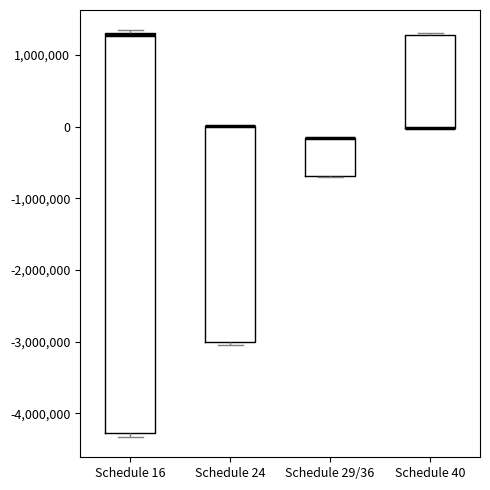

Reading left to right, read every box against the y-axis: the position of its median line, the range the box covers, and the ends of its whiskers. The values are not printed on the chart, so give them approximately, as read against the axis.

Schedule 16: median 1300000, box -4300000 to 1300000, whiskers -4300000 (just below the box's lower edge) to 1300000 (just above the box's upper edge)
Schedule 24: median 0 (drawn on the box's upper edge), box -3000000 to 0, whiskers -3100000 to 0
Schedule 29/36: median -200000 (drawn on the box's upper edge), box -700000 to -200000, whiskers -700000 to -200000
Schedule 40: median 0 (drawn on the box's lower edge), box 0 to 1300000, whiskers 0 to 1300000